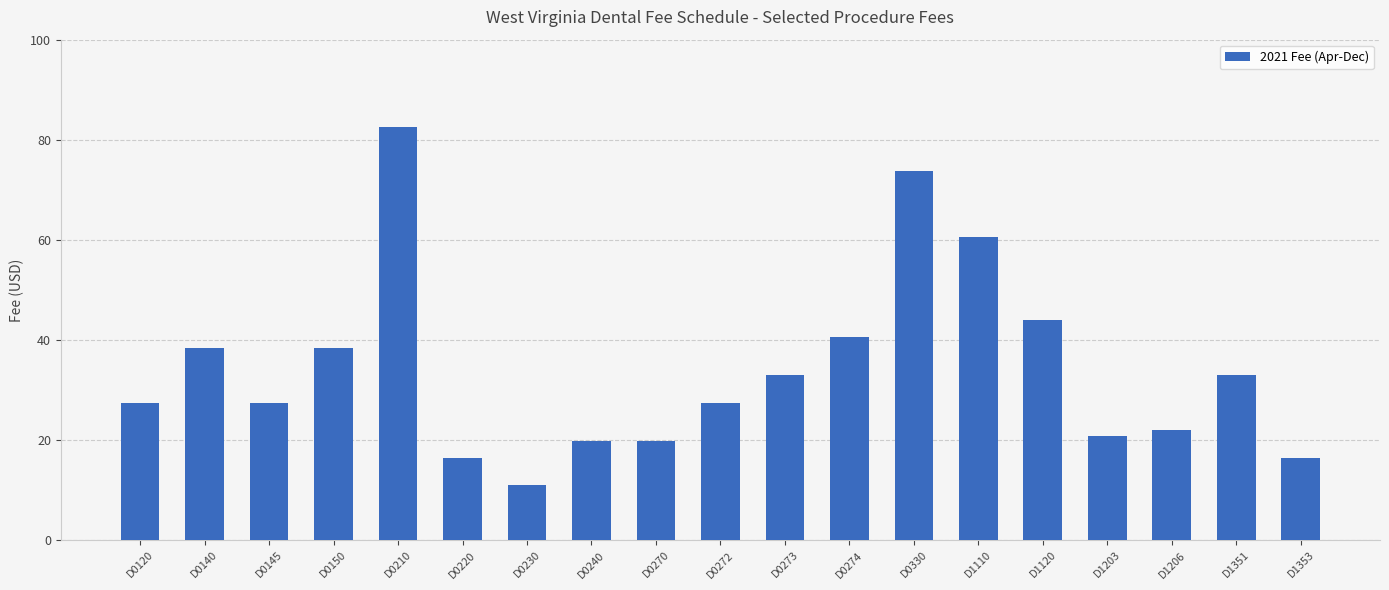

Which has a higher value, D1351 or D1206?

D1351